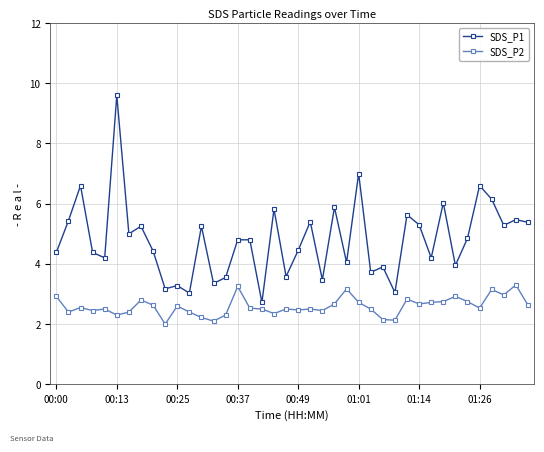

What is the sum of all SDS_P1 values?

192.4